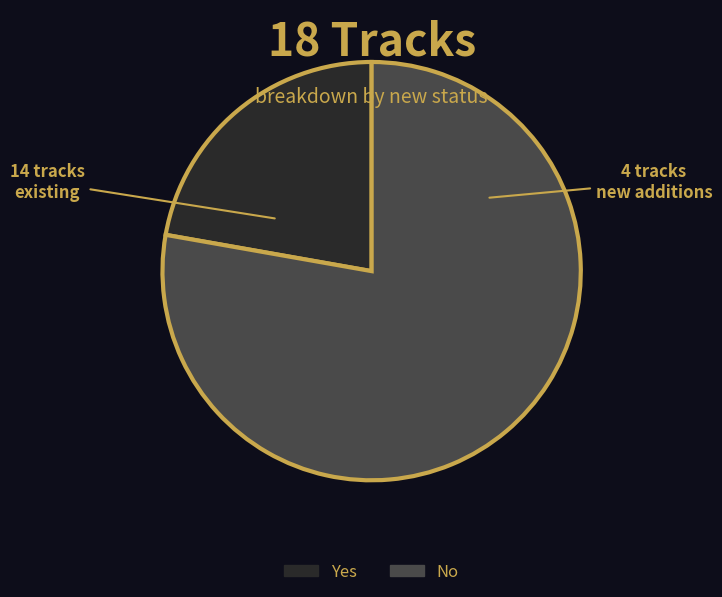

Rank the categories by value from lowest to highest.

Yes, No